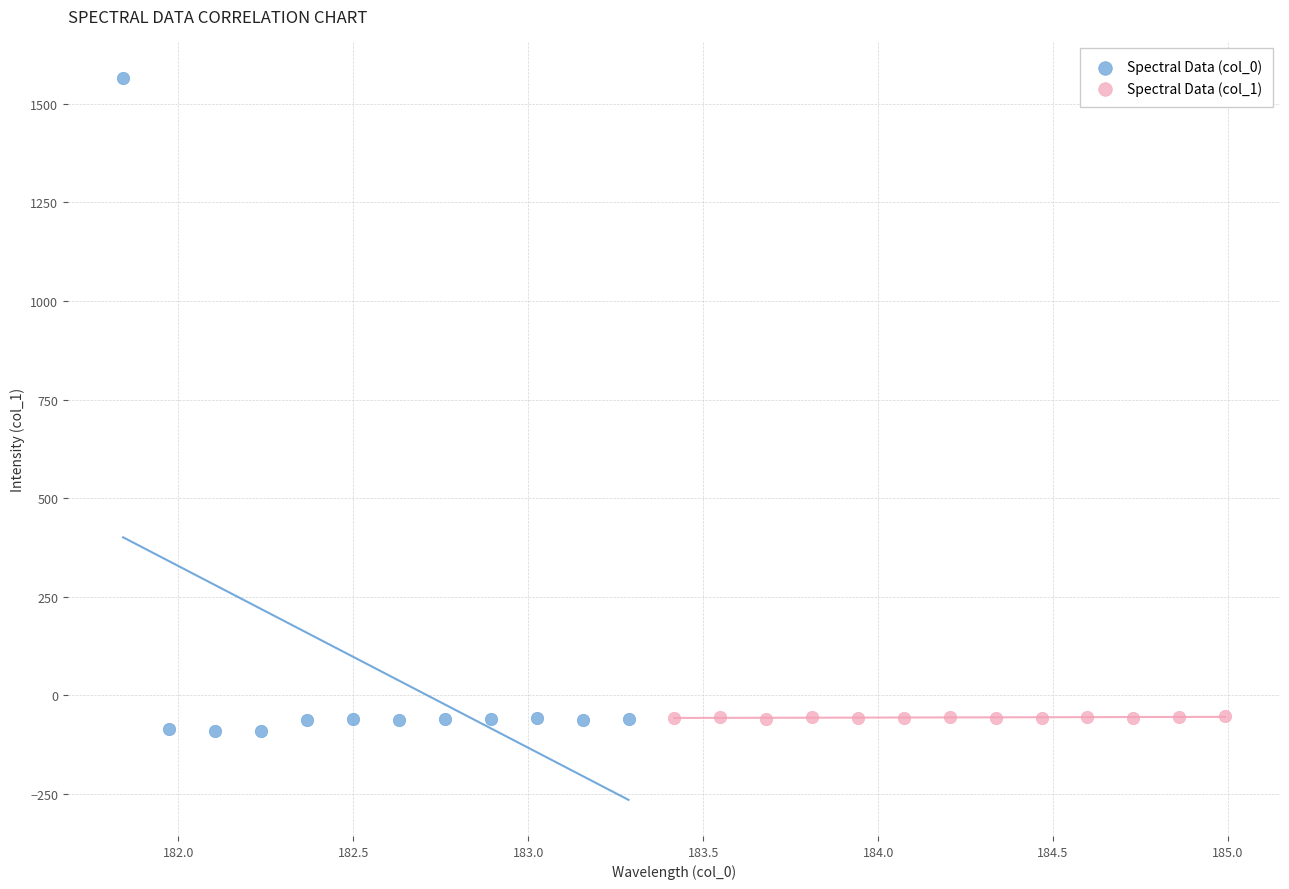

Which series has the widest spread of Y values?

Spectral Data (col_0)